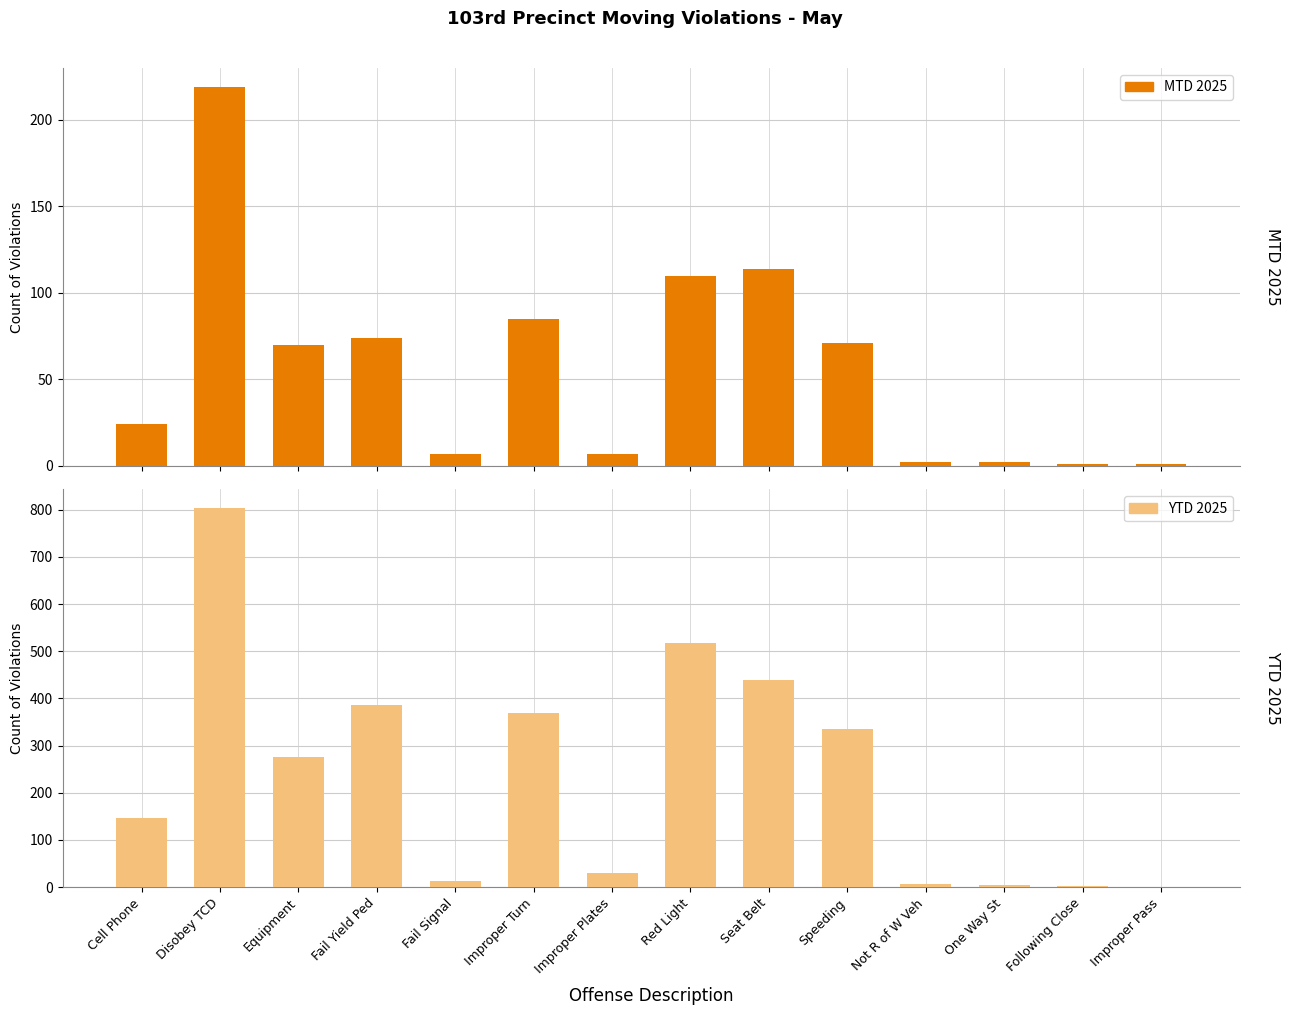

What are all the series names shown in the legend?

MTD 2025, YTD 2025